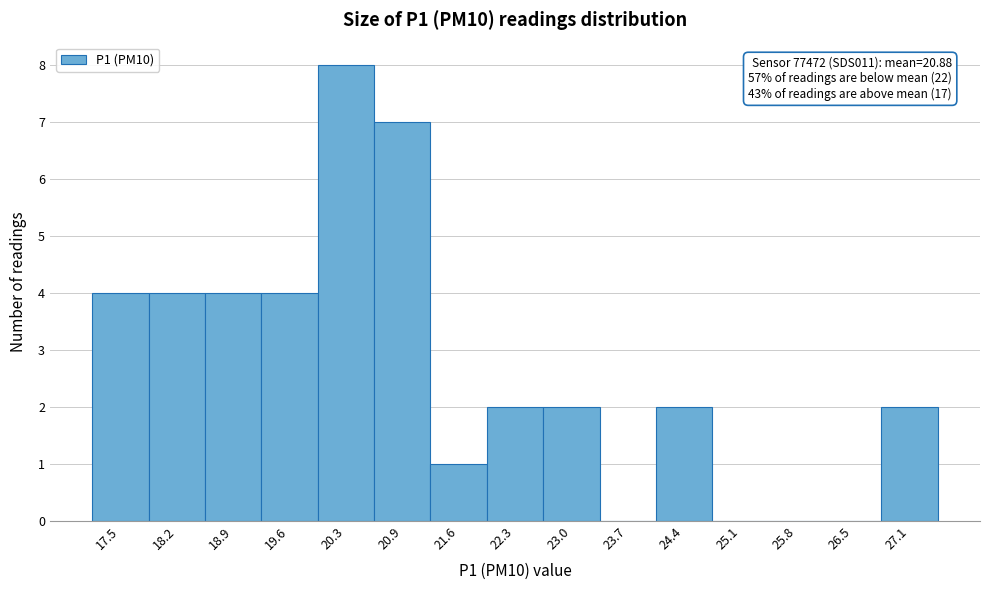

Reading left to right, extract all data points from this chart.

17.5=4	18.2=4	18.9=4	19.6=4	20.3=8	20.9=7	21.6=1	22.3=2	23.0=2	23.7=0	24.4=2	25.1=0	25.8=0	26.5=0	27.1=2